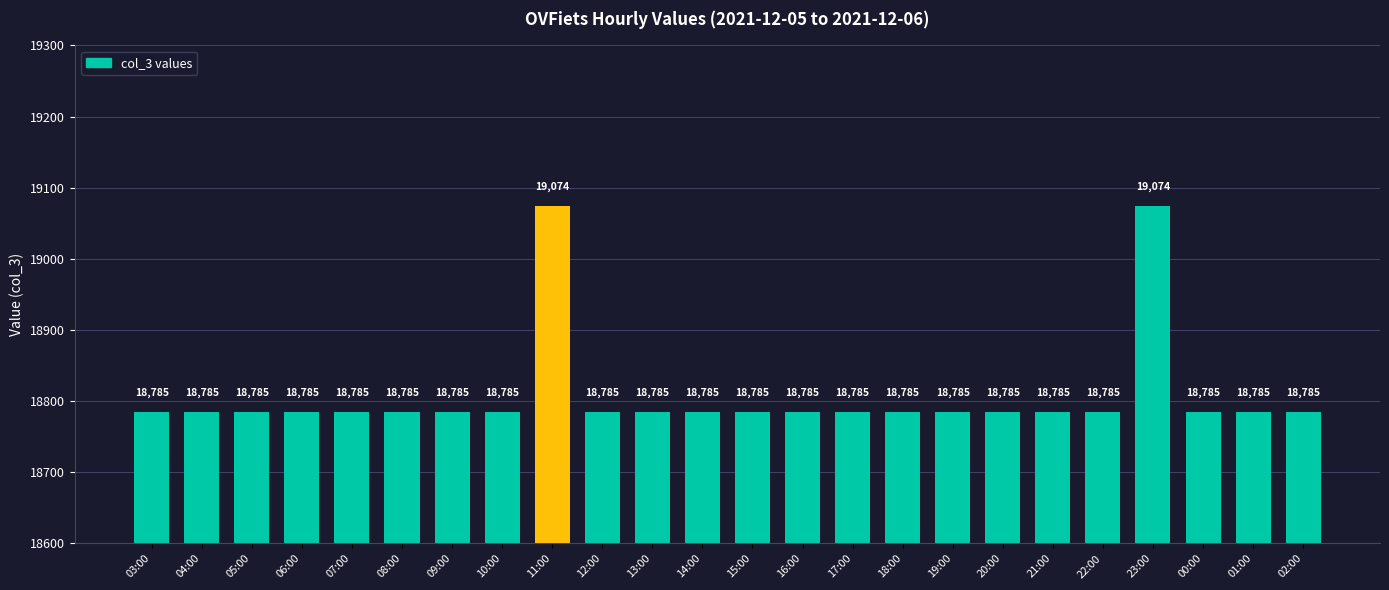

What is the sum of the values at 21:00 and 02:00?

37570